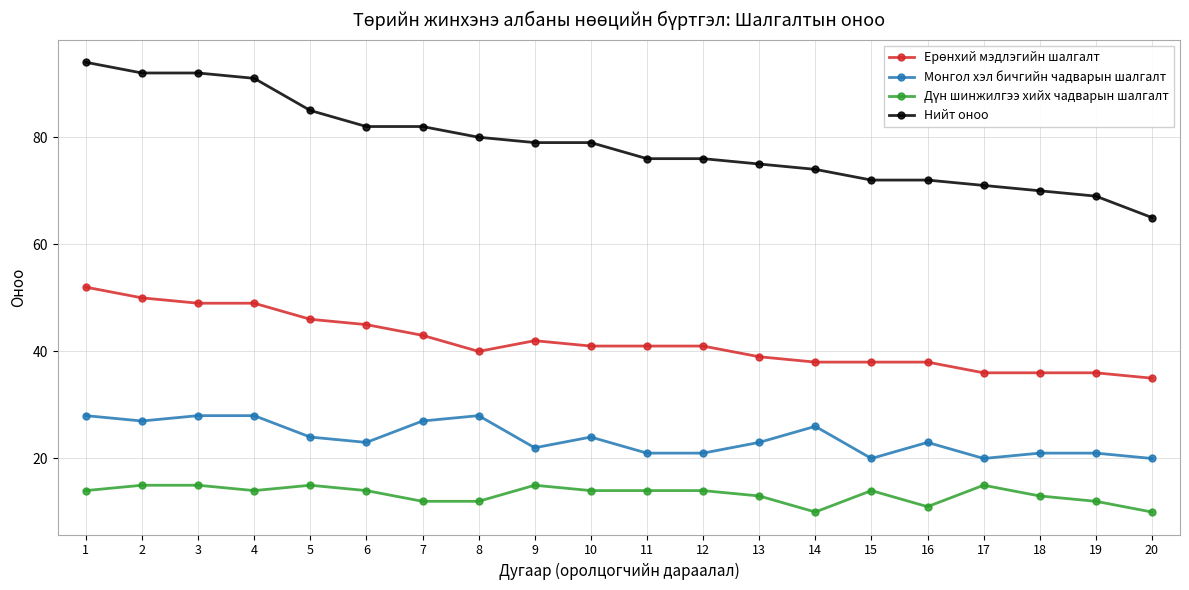

What is the sum of all Нийт оноо values?

1576